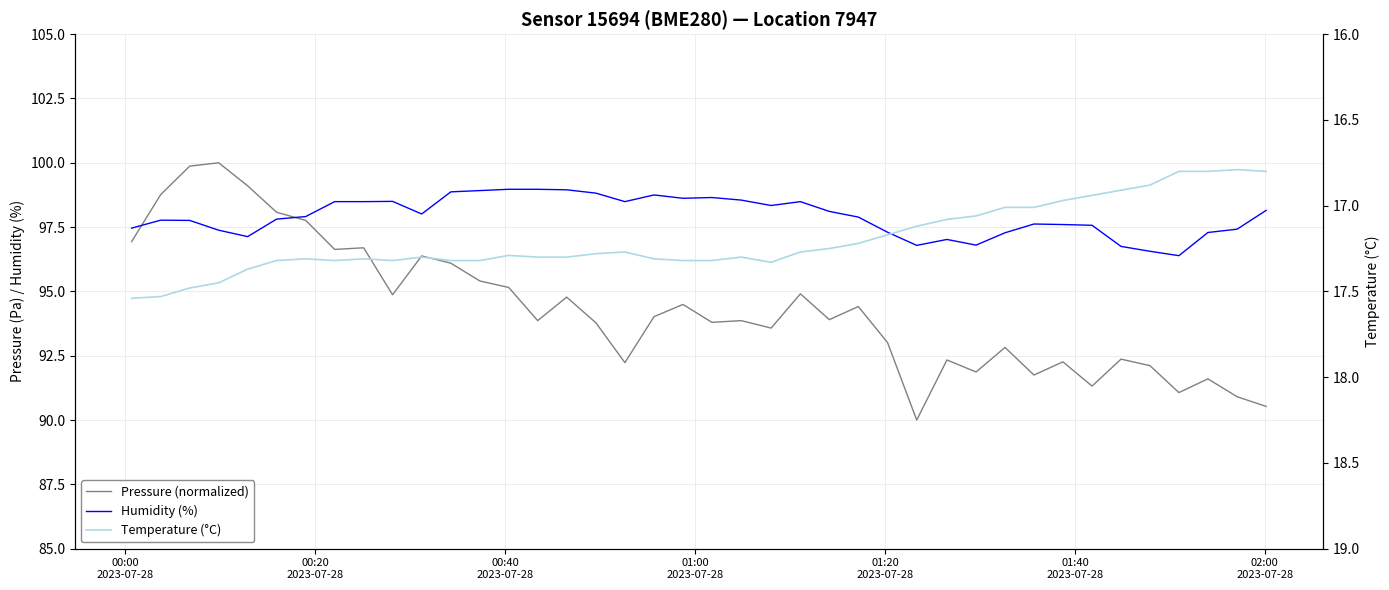

What is the label of the 2nd point from the left?

00:20
2023-07-28